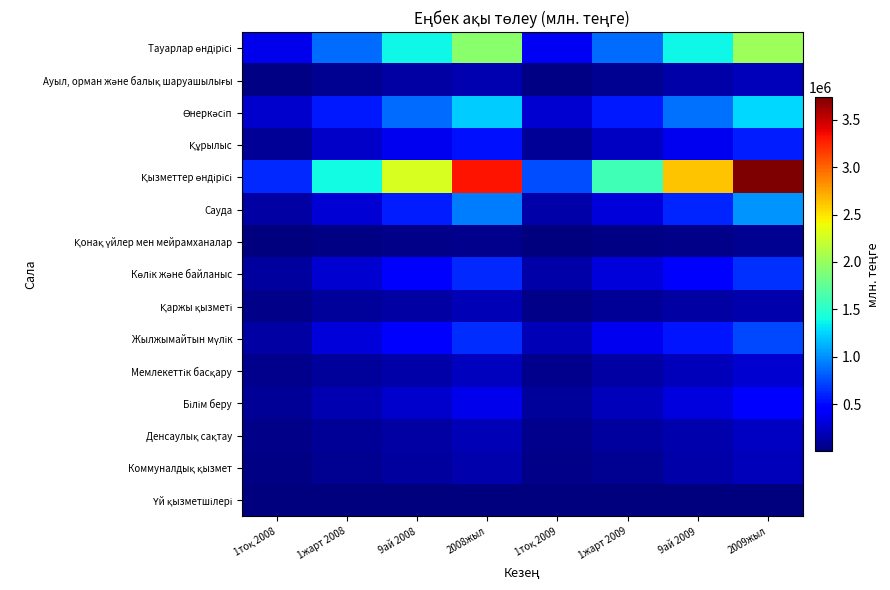

Count the number of data series in this chart.

15